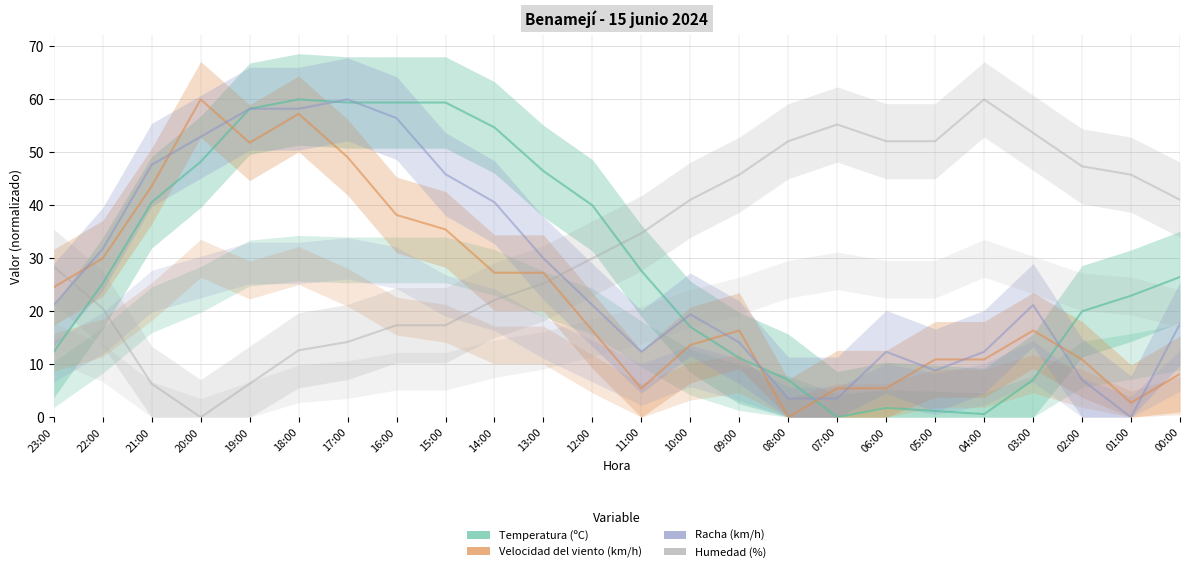

The Humedad (%) series shows 52.1 at 05:00. True or false?

True